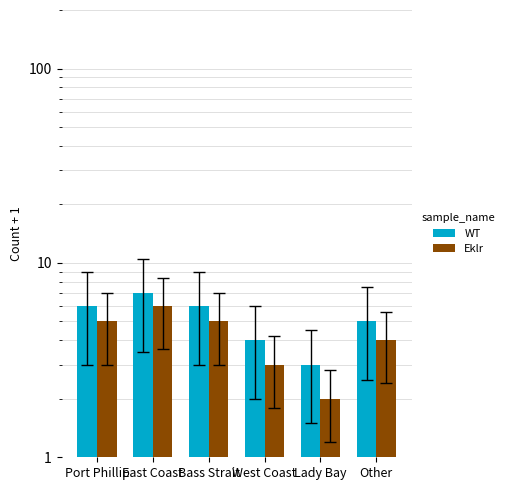

What is the sum of all WT values?

31